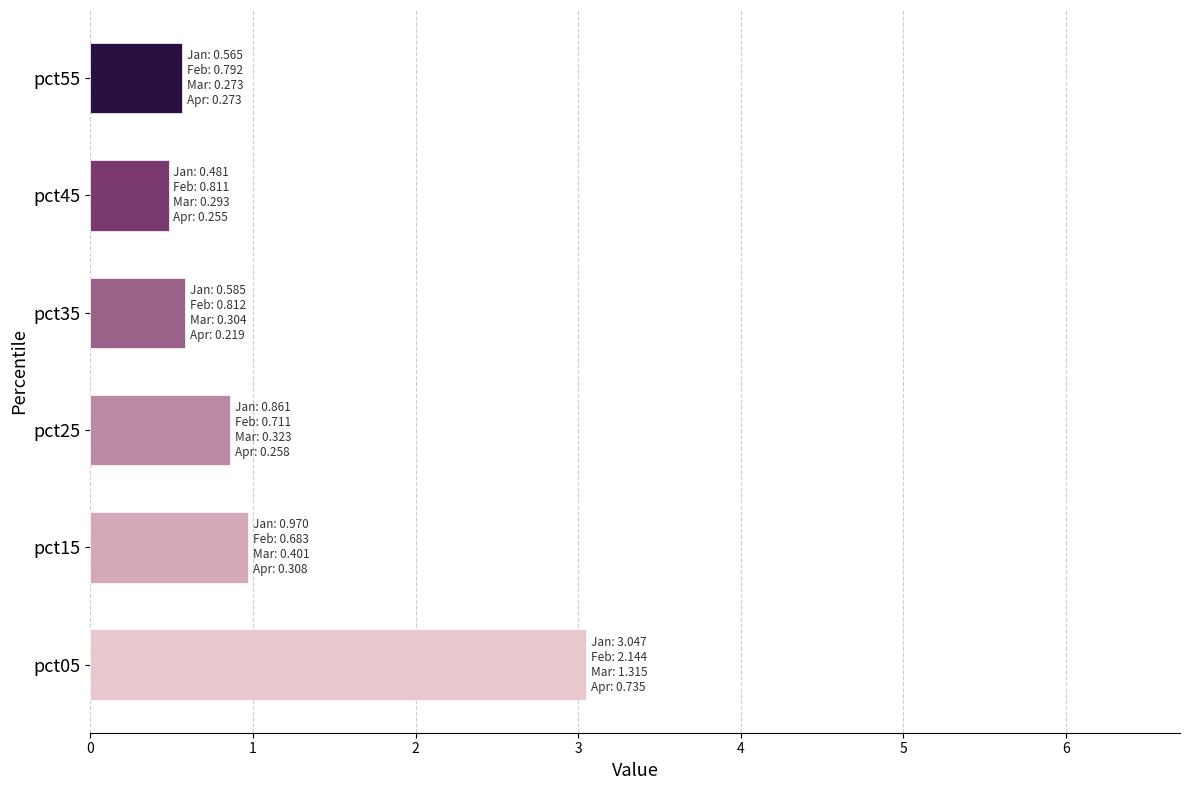

What is the minimum value shown in the chart?

0.5